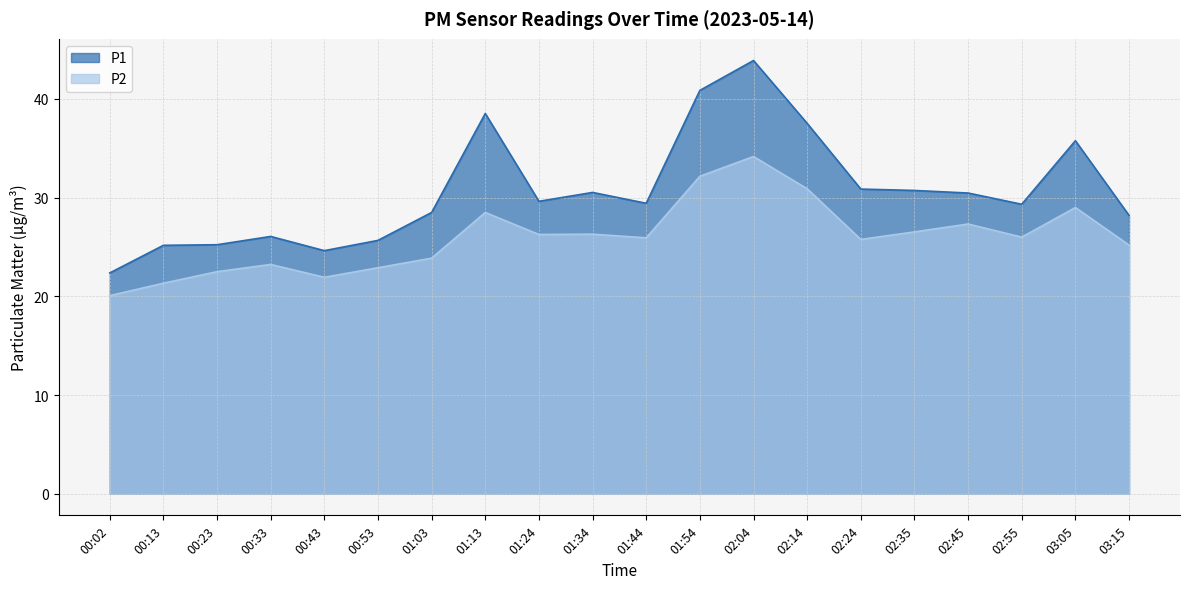

What is the greatest value displayed?

43.9